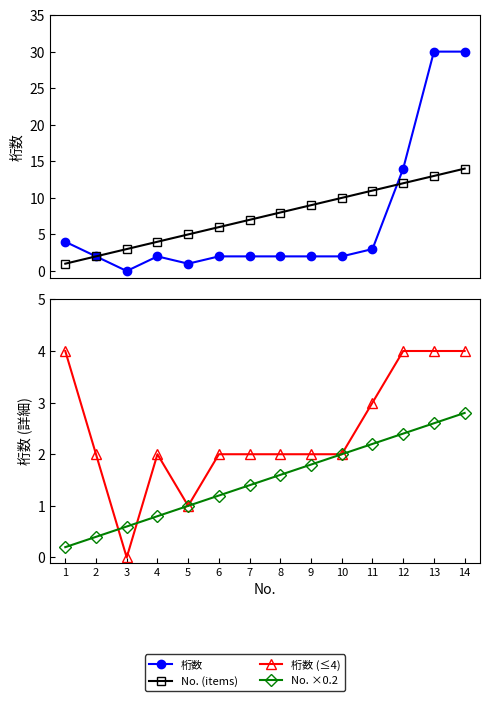

How many interior local peaks does the 桁数 series have?

1